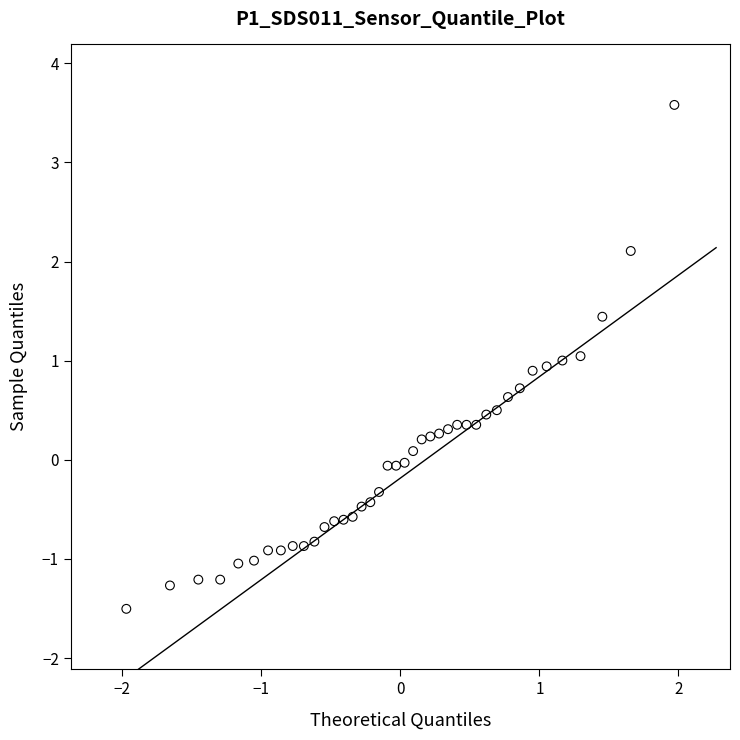

What is the range of Y values (max minus min)?

5.1